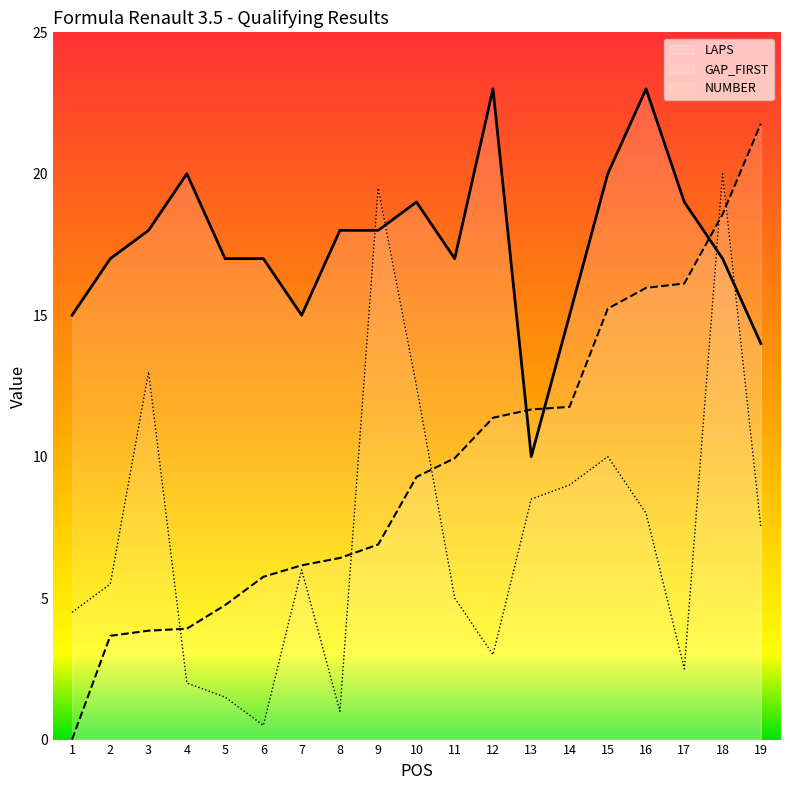

How many lines are shown in the chart?

3